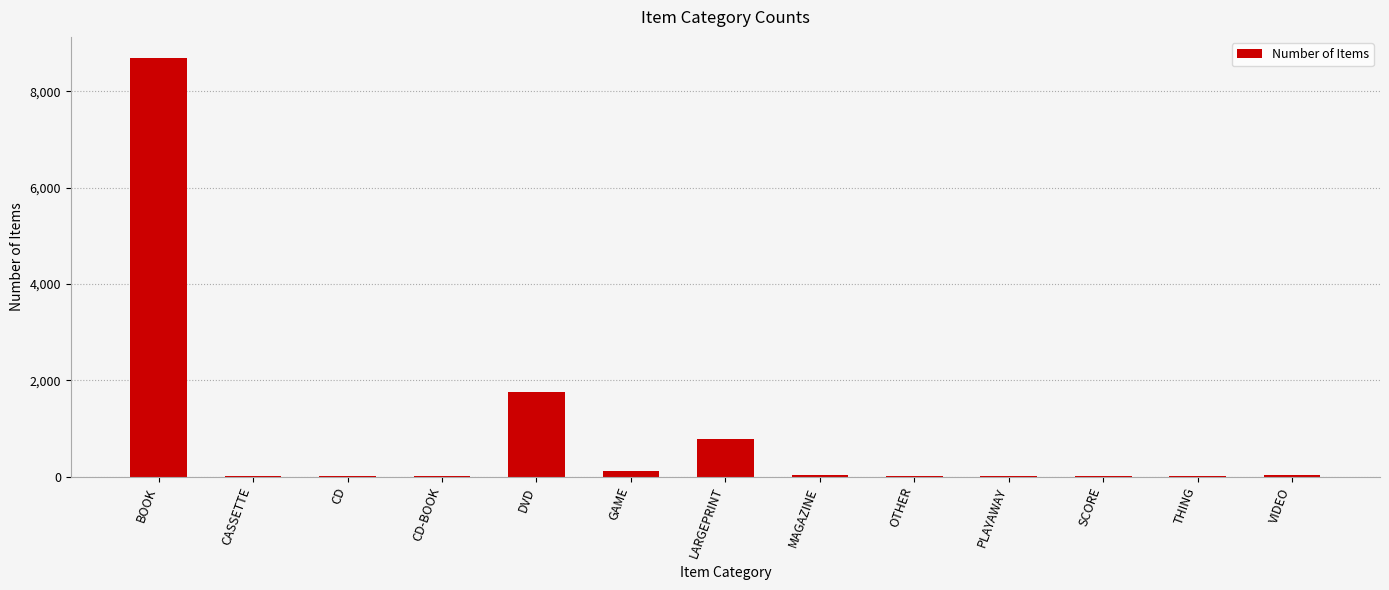

What is the ratio of the value at DVD to the value at SCORE?

437.0